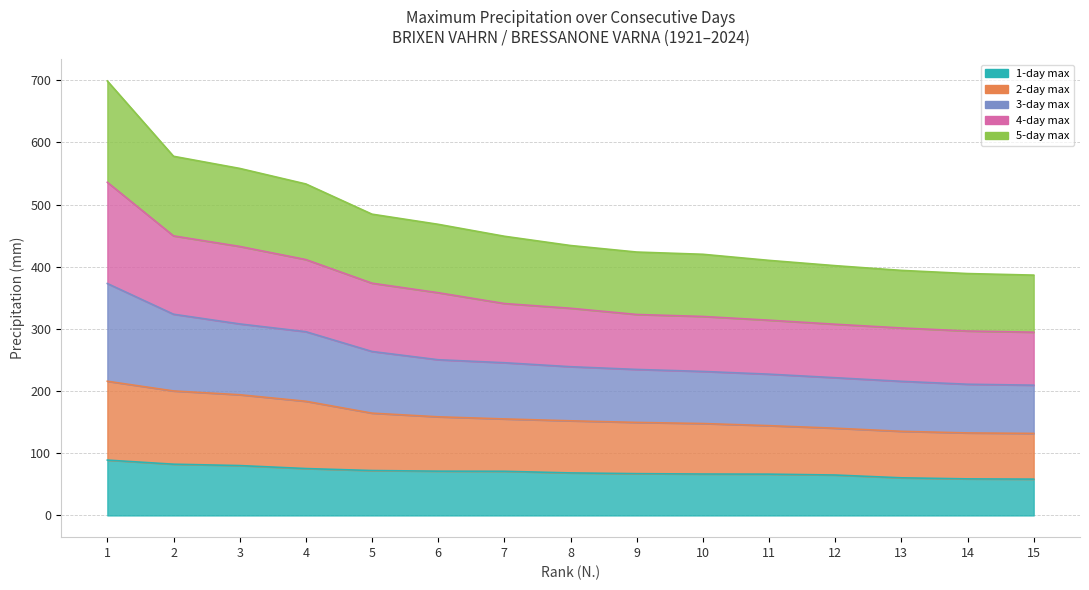

At which category is the sum across all series the highest?

1